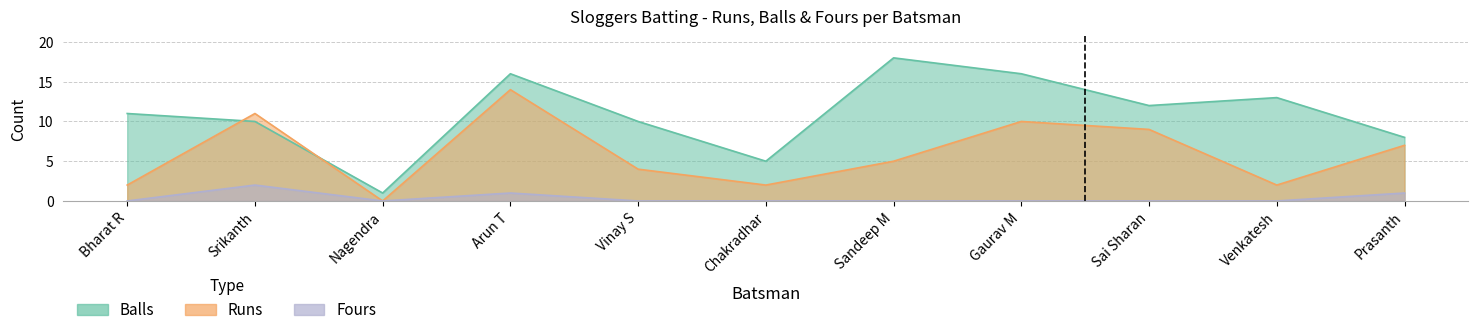

Count the number of data series in this chart.

3